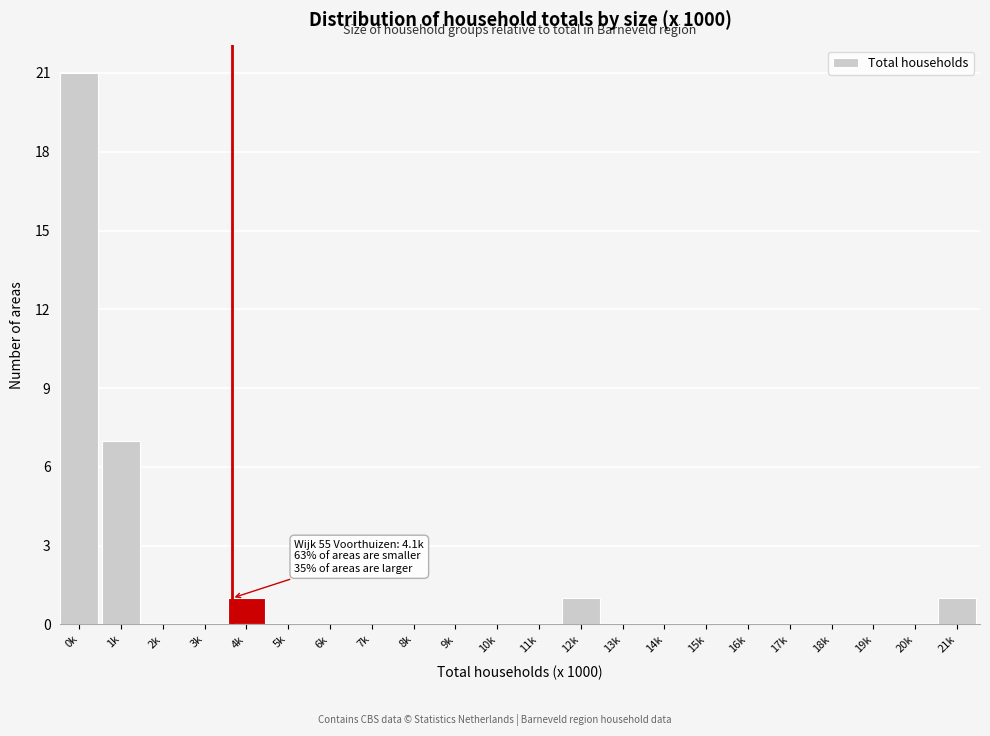

Reading left to right, extract all data points from this chart.

0k=21	1k=7	2k=0	3k=0	4k=1	5k=0	6k=0	7k=0	8k=0	9k=0	10k=0	11k=0	12k=1	13k=0	14k=0	15k=0	16k=0	17k=0	18k=0	19k=0	20k=0	21k=1